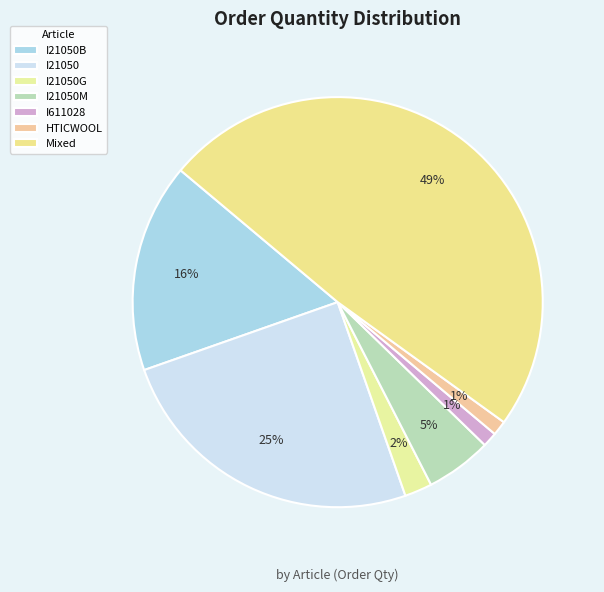

To the nearest percent, what is the average slice percentage?

14%